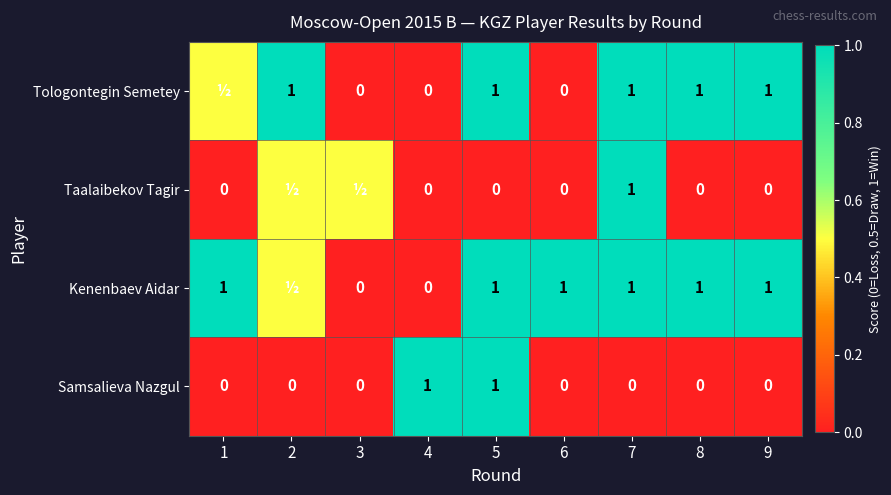

What is the sum of the Taalaibekov Tagir values at 7 and 8?

1.0